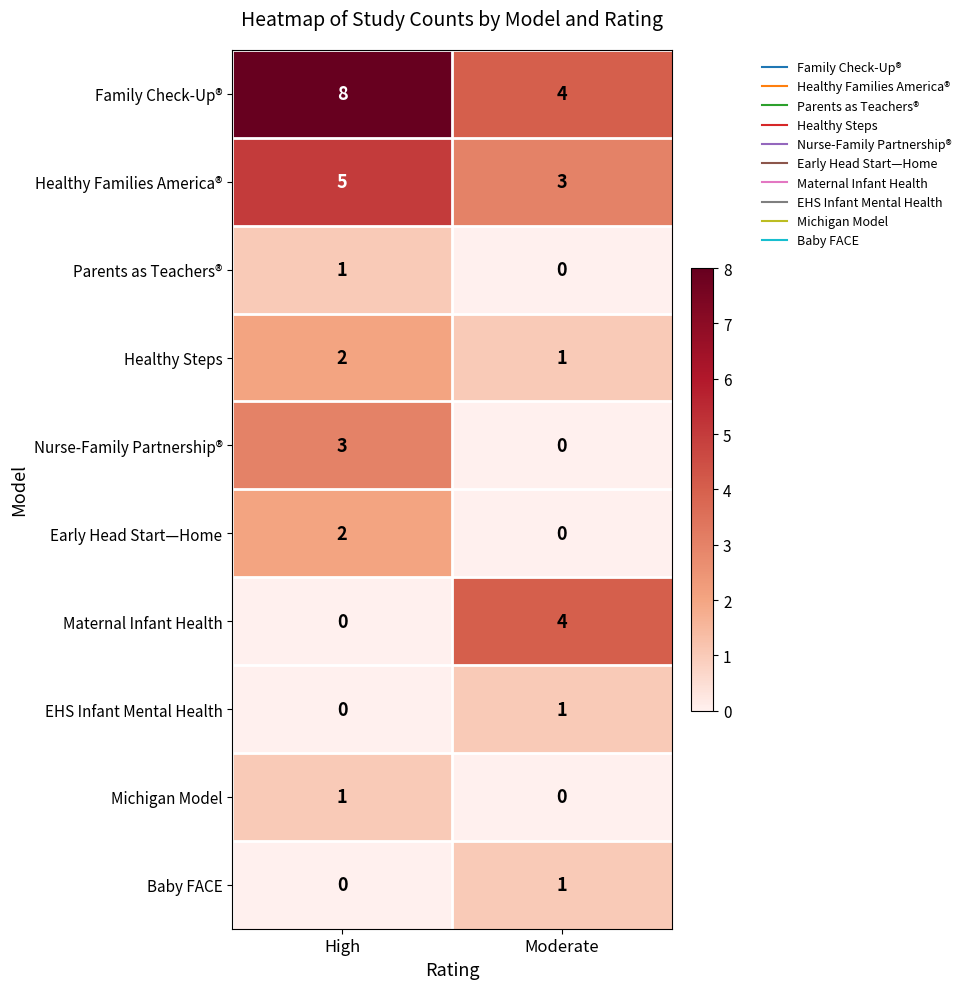

How many distinct data groups are displayed?

10